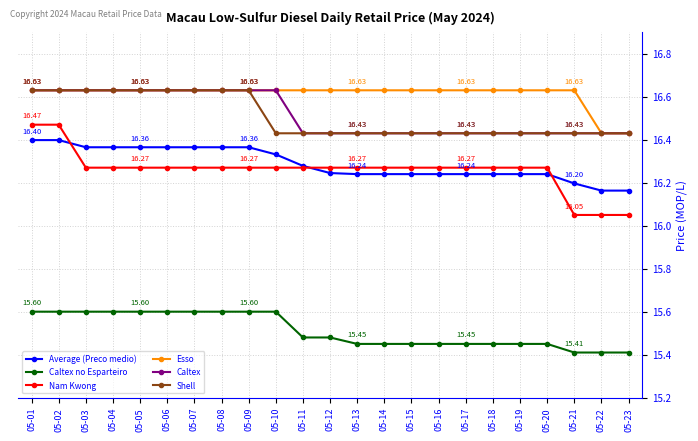

At how many categories does at least one series exceed 16?

23